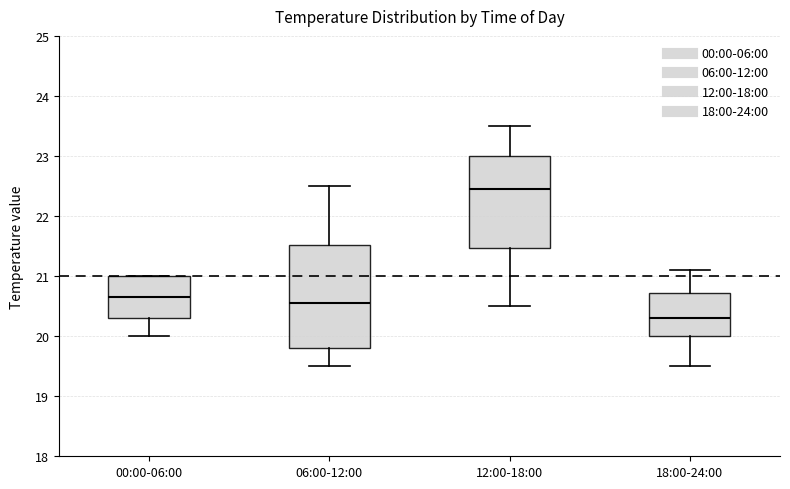

Which box is the tallest, from its lower edge to its upper edge?

06:00-12:00